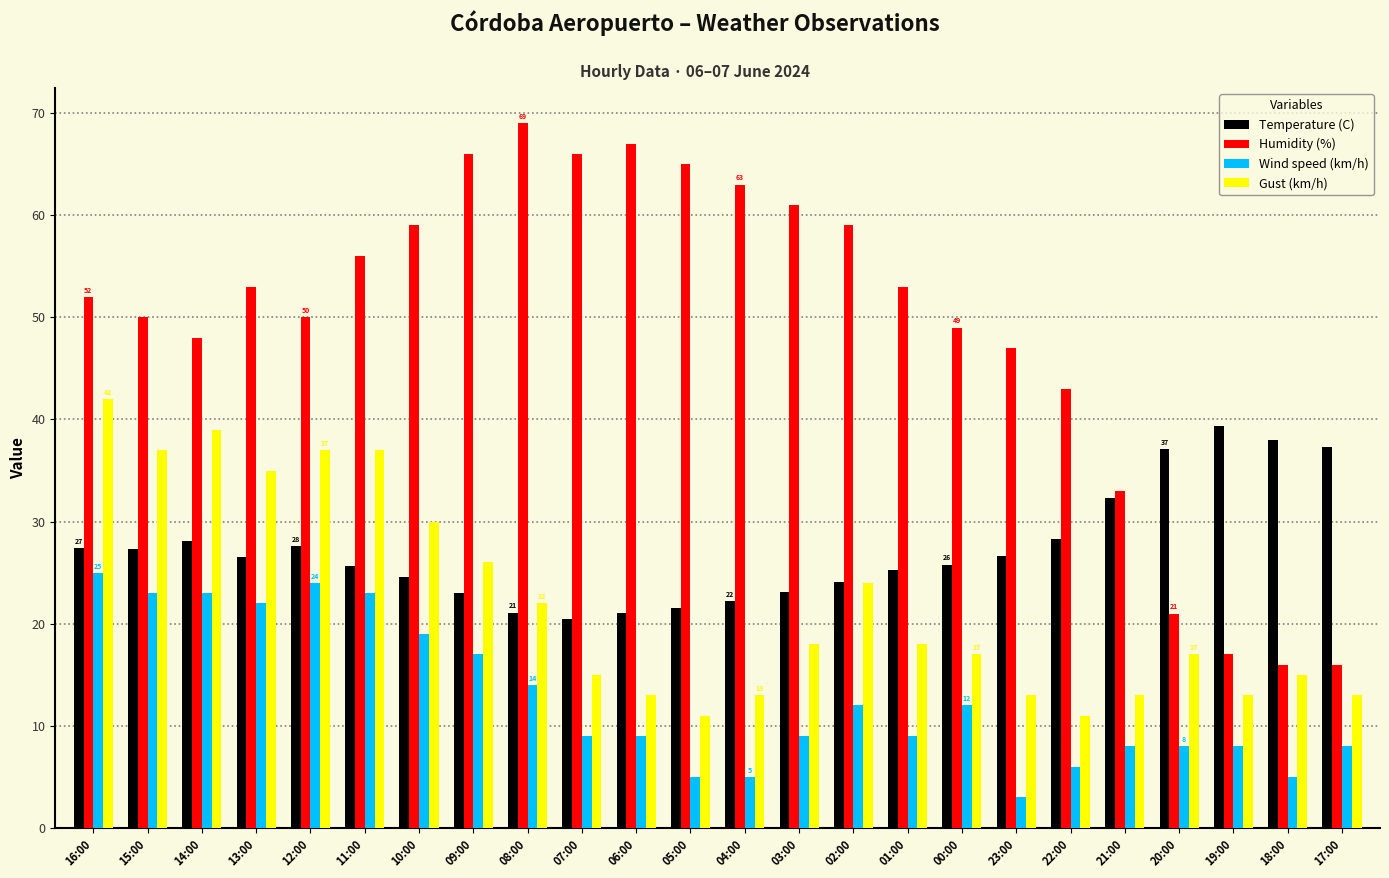

Rank the series by their maximum value, from highest to lowest.

Humidity (%), Gust (km/h), Temperature (C), Wind speed (km/h)